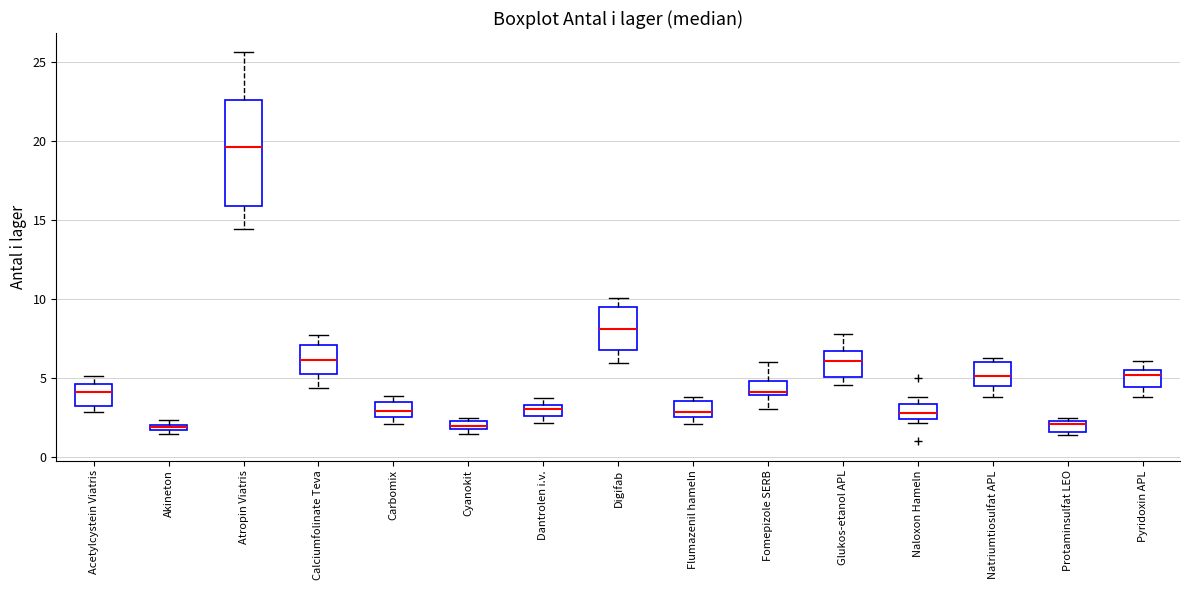

Where is the upper edge of the box for Dantrolen i.v. on the y-axis? The values are not printed on the chart, so give them approximately, as read against the axis.

3.5